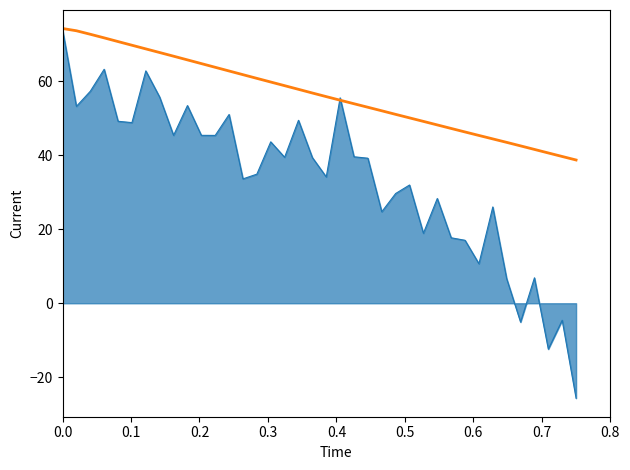

What is the maximum value shown in the chart?

74.3